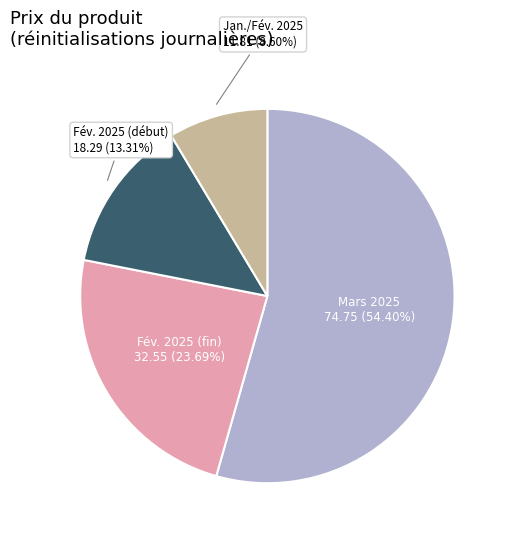

Does any single category account for the majority?

Yes